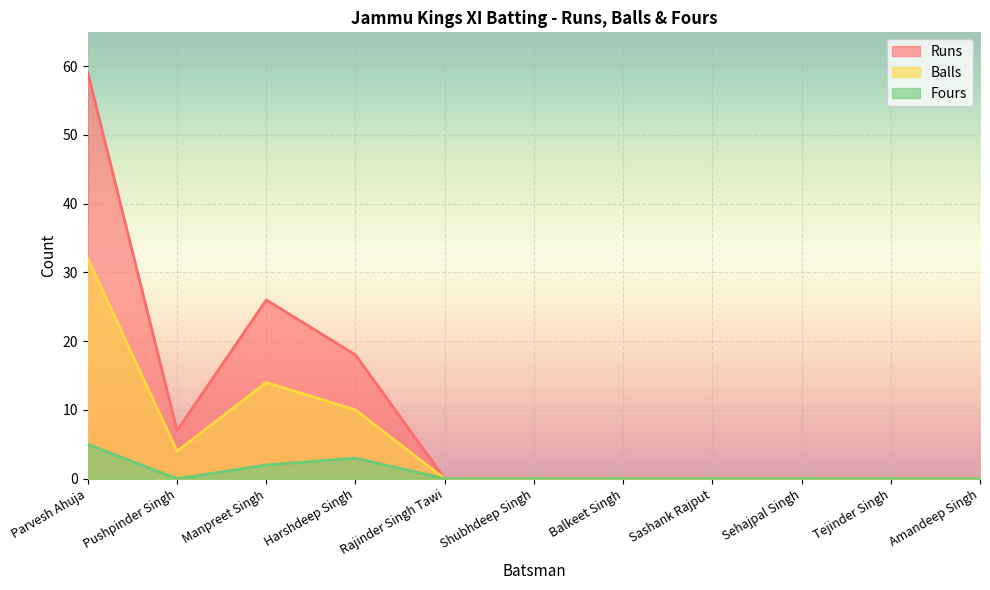

What is the average value of the Balls series?

5